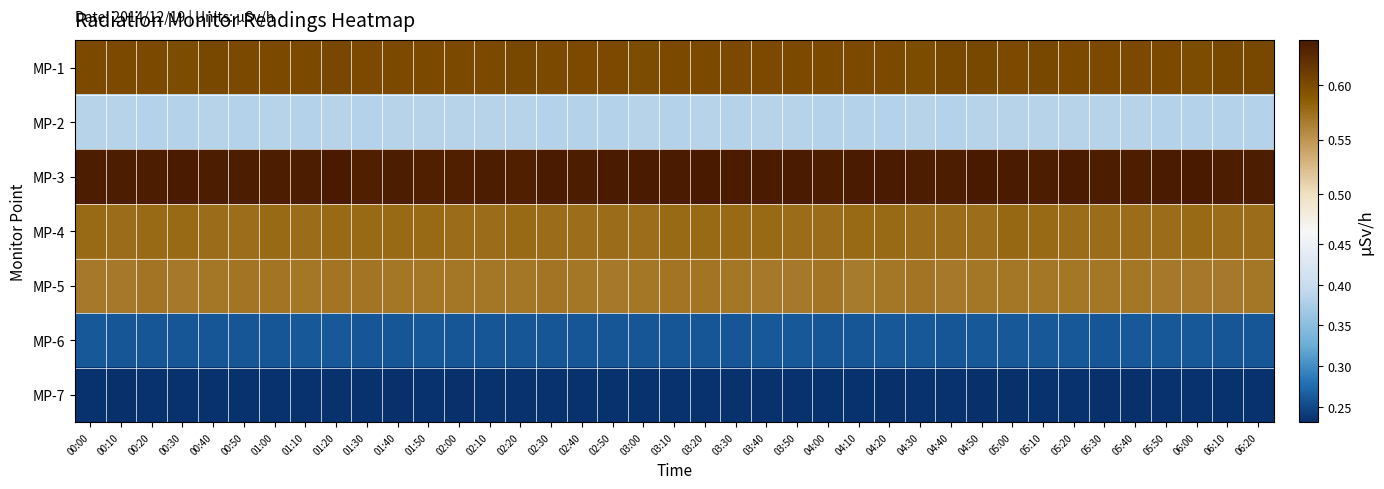

Which label corresponds to the largest value in the chart?

01:20